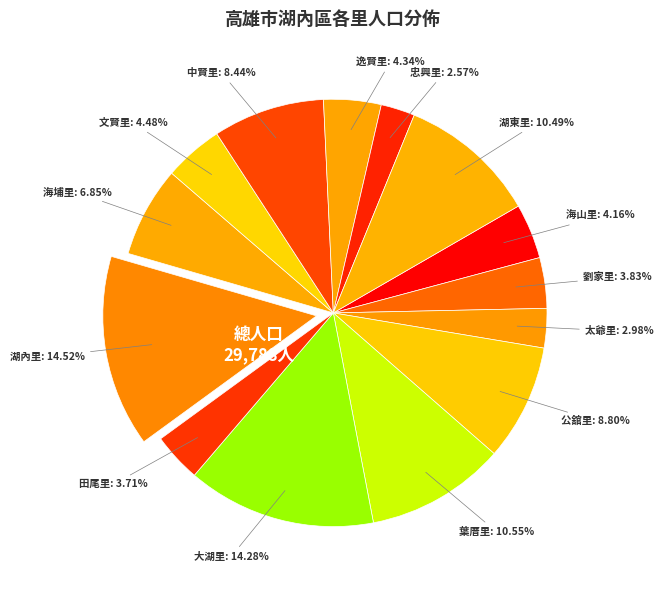

How many slices are in this pie chart?

14